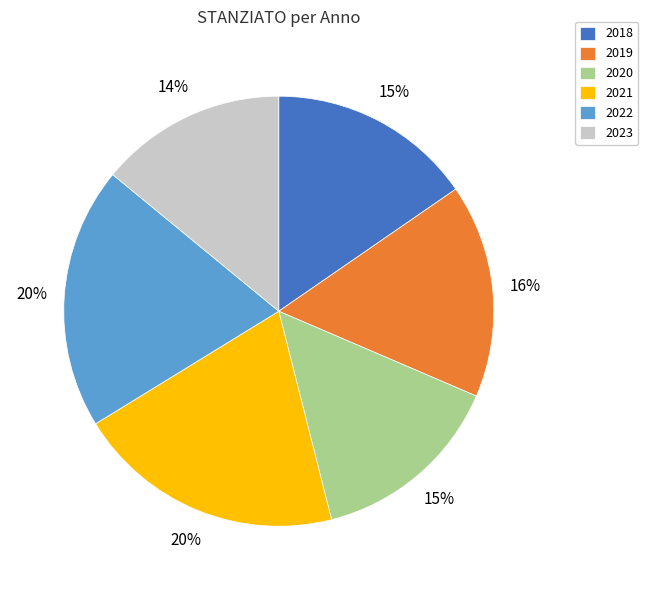

Does any single category account for the majority?

No